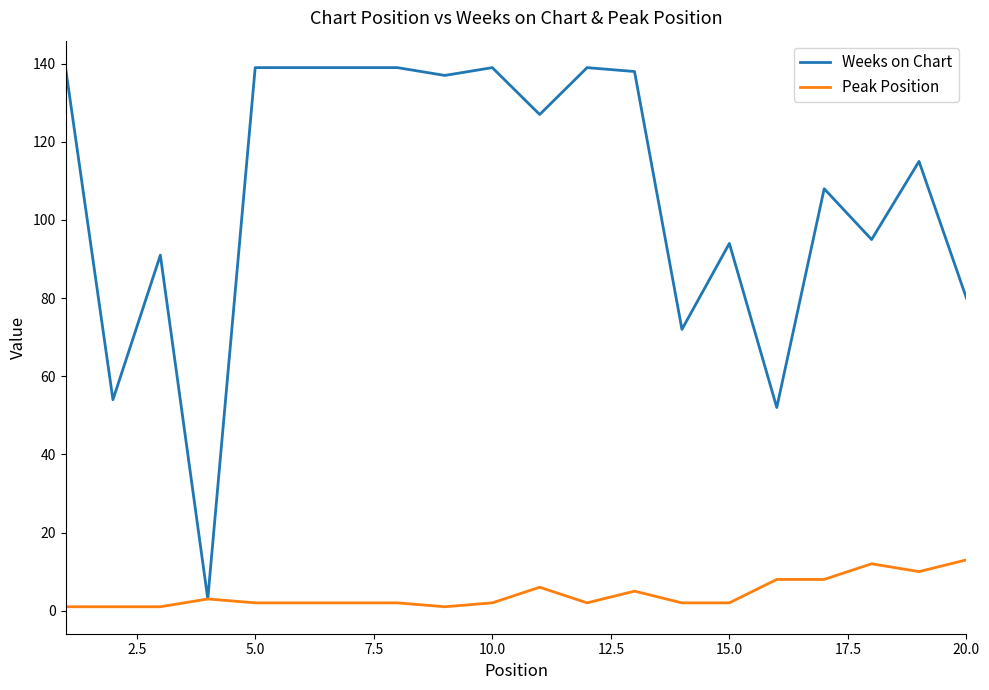

List the series in order of their overall mean, highest first.

Weeks on Chart, Peak Position